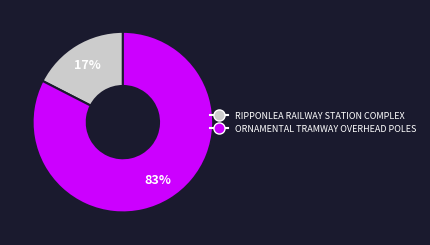

Count the number of slices in the pie.

2